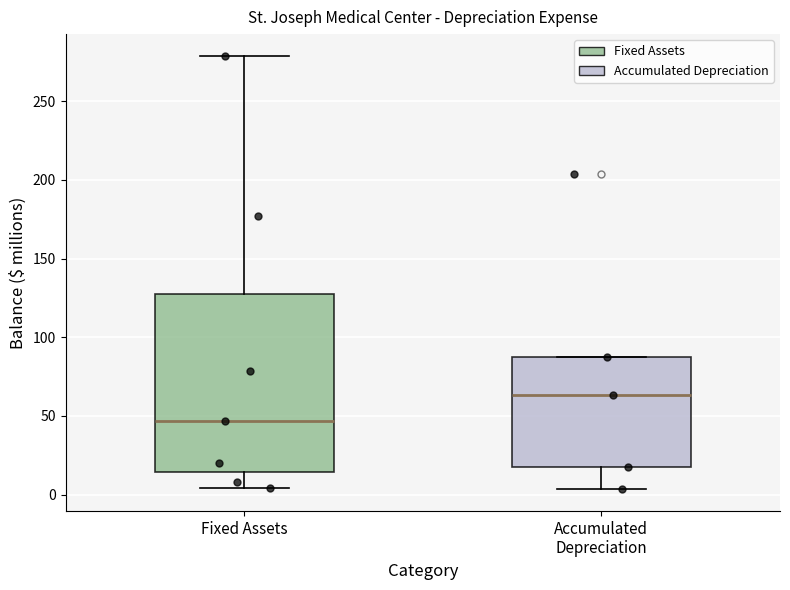

Reading left to right, read every box against the y-axis: the position of its median line, the range the box covers, and the ends of its whiskers. The values are not printed on the chart, so give them approximately, as read against the axis.

Fixed Assets: median 45, box 15 to 130, whiskers 5 to 280
Accumulated Depreciation: median 65, box 20 to 85, whiskers 5 to 85